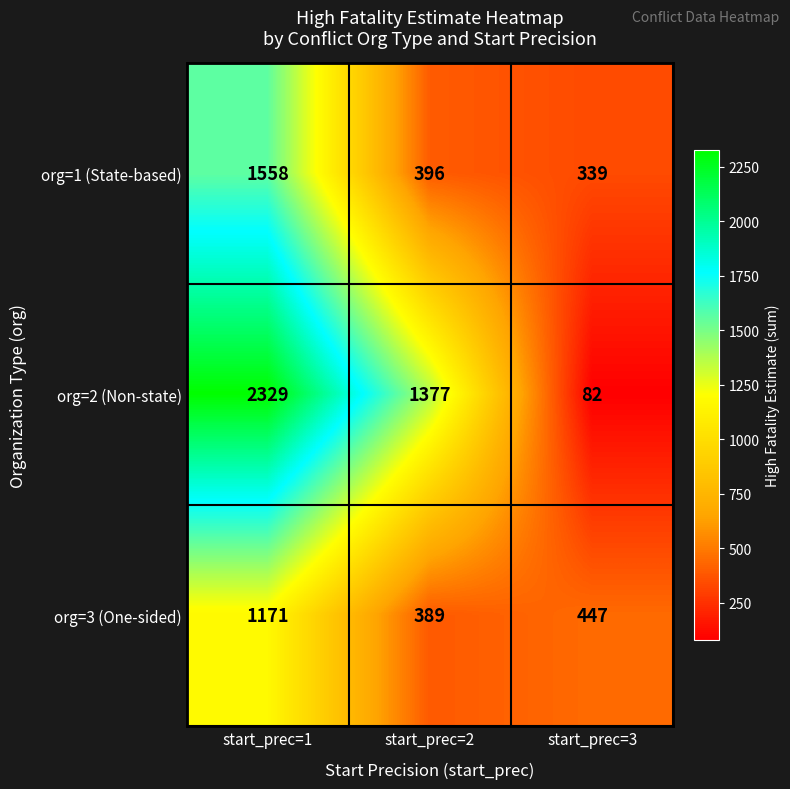

Reading left to right, list all the values displayed in this chart.

org=1 (State-based): start_prec=1=1558	start_prec=2=396	start_prec=3=339
org=2 (Non-state): start_prec=1=2329	start_prec=2=1377	start_prec=3=82
org=3 (One-sided): start_prec=1=1171	start_prec=2=389	start_prec=3=447